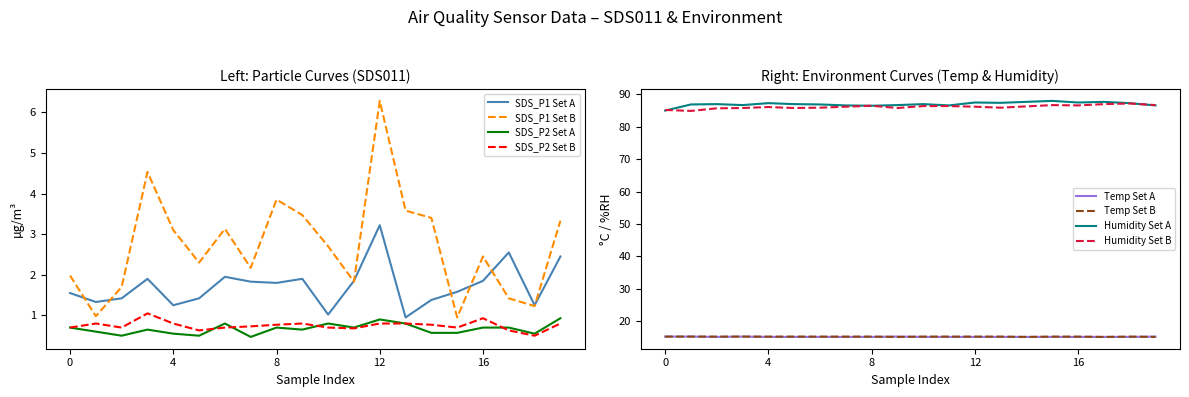

What is the minimum value shown in the chart?

0.5